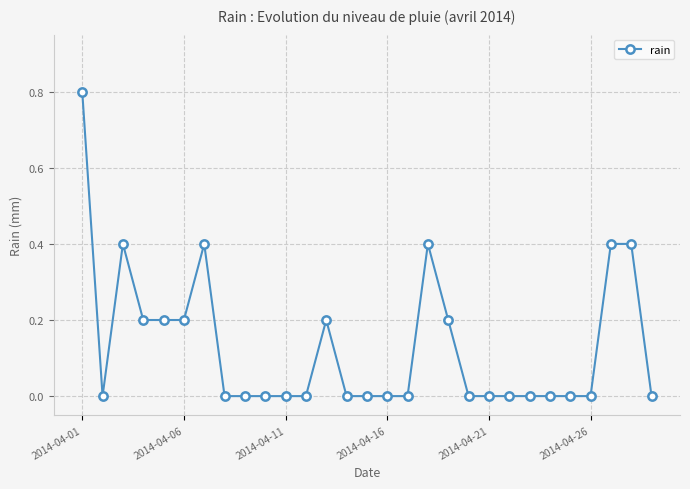

What is the difference between the second highest and minimum values?

0.4